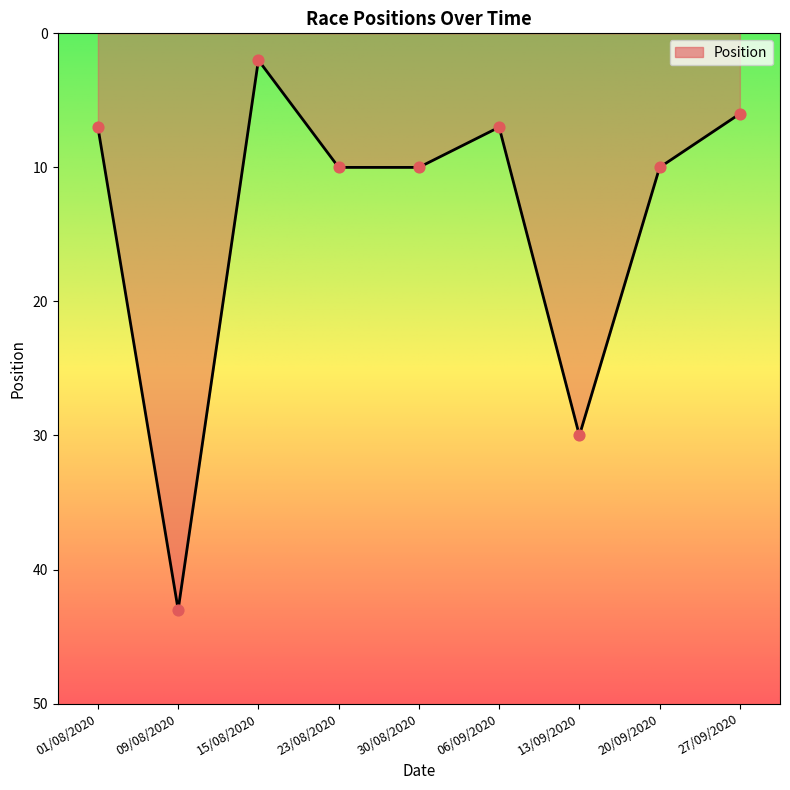

Which has a higher value, 09/08/2020 or 23/08/2020?

09/08/2020